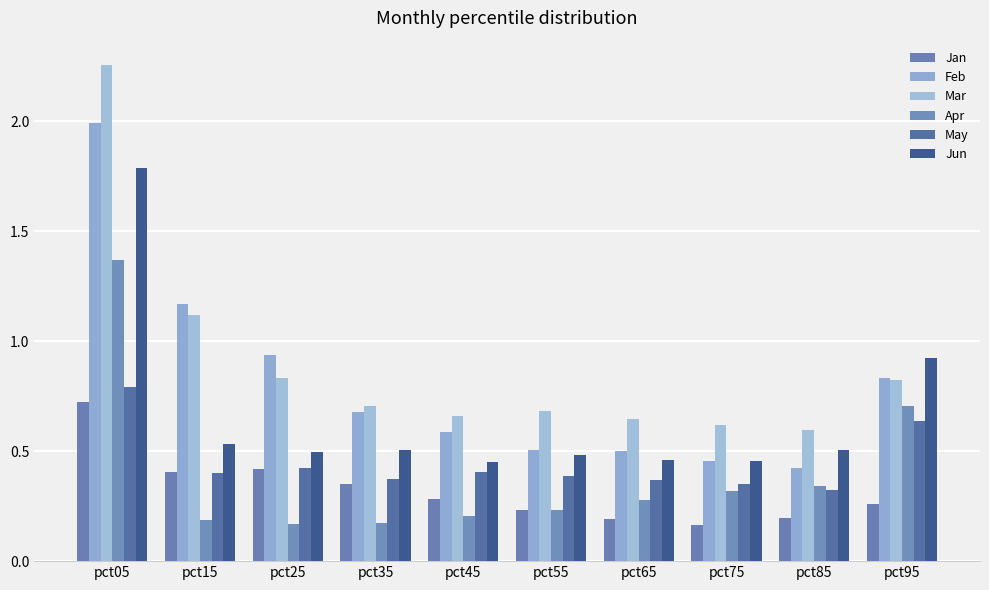

List the series in order of their peak value, highest first.

Mar, Feb, Jun, Apr, May, Jan